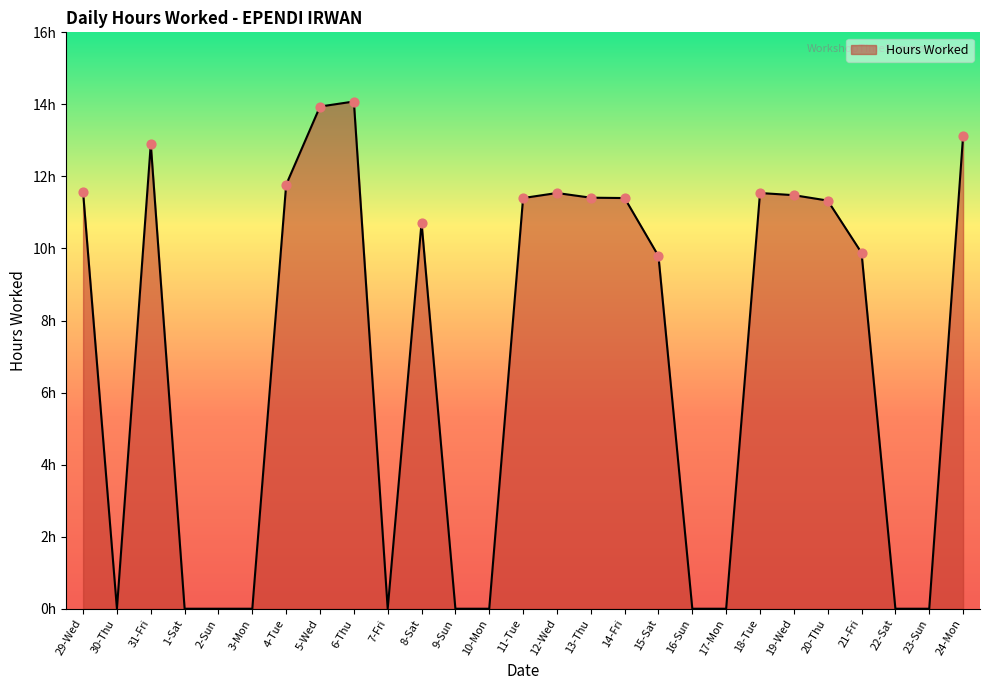

What is the ratio of the value at 11-Tue to the value at 24-Mon?

0.9